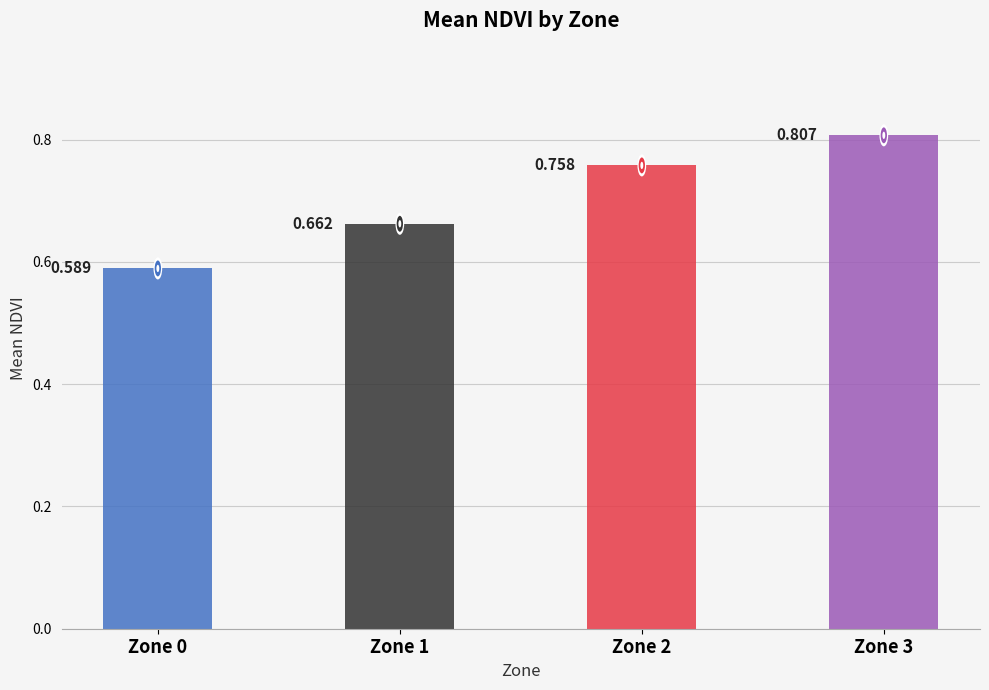

Rank the categories by value from highest to lowest.

3, 2, 1, 0